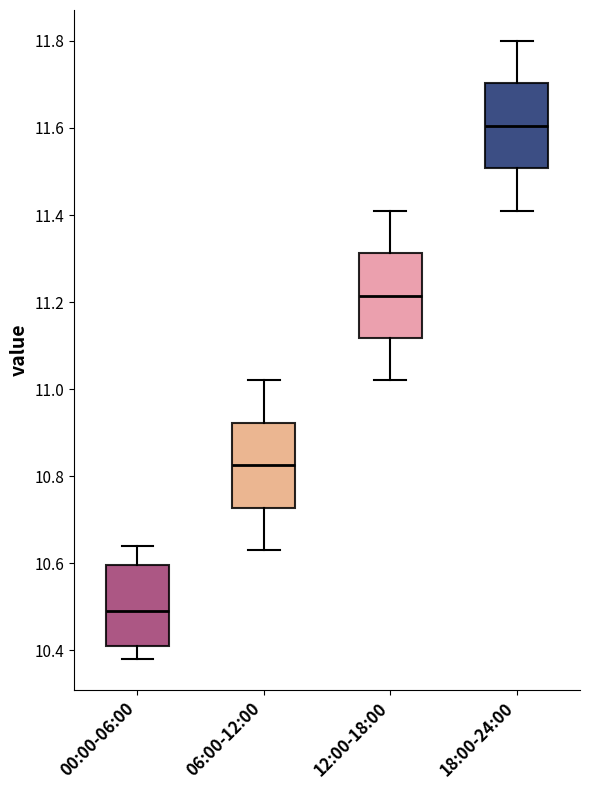

Reading left to right, transcribe this box plot: for each box, give where its median line is, the range the box spans, and where its two whiskers end, as read against the y-axis. The values are not printed on the chart, so give them approximately, as read against the axis.

00:00-06:00: median 10.50, box 10.42 to 10.60, whiskers 10.38 to 10.64
06:00-12:00: median 10.82, box 10.72 to 10.92, whiskers 10.64 to 11.02
12:00-18:00: median 11.22, box 11.12 to 11.32, whiskers 11.02 to 11.42
18:00-24:00: median 11.60, box 11.50 to 11.70, whiskers 11.42 to 11.80